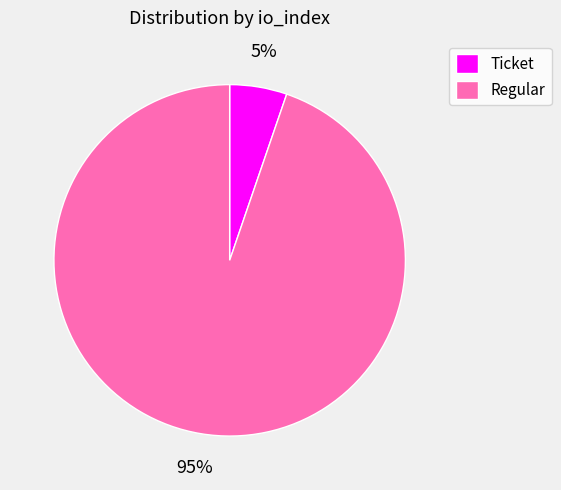

Does Regular represent more than half of the total?

Yes